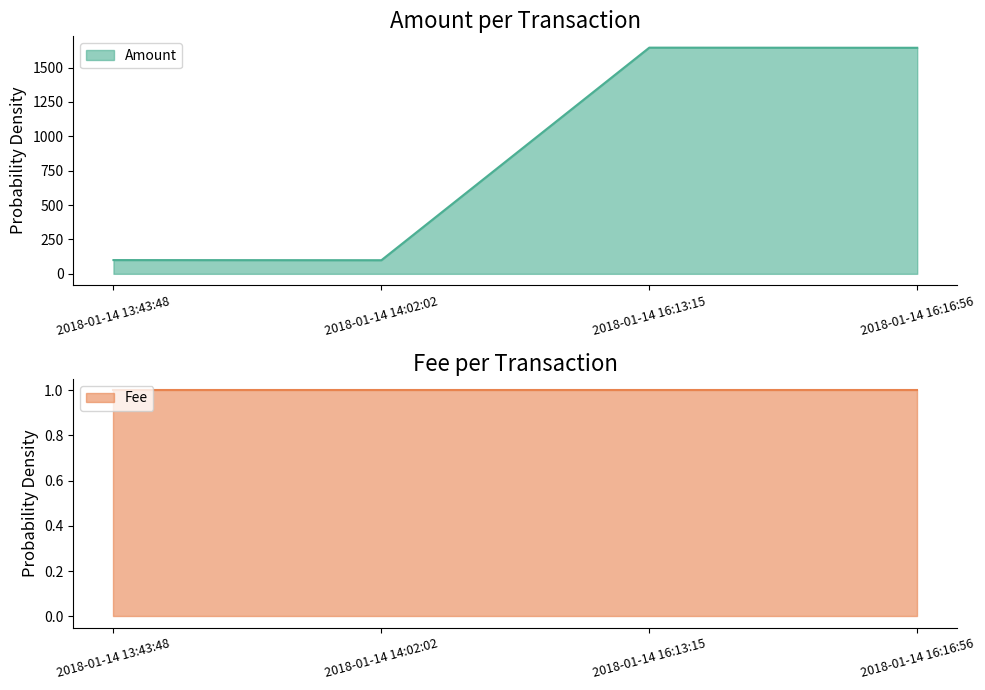

Rank the categories by value from highest to lowest.

2018-01-14 16:13:15, 2018-01-14 16:16:56, 2018-01-14 13:43:48, 2018-01-14 14:02:02